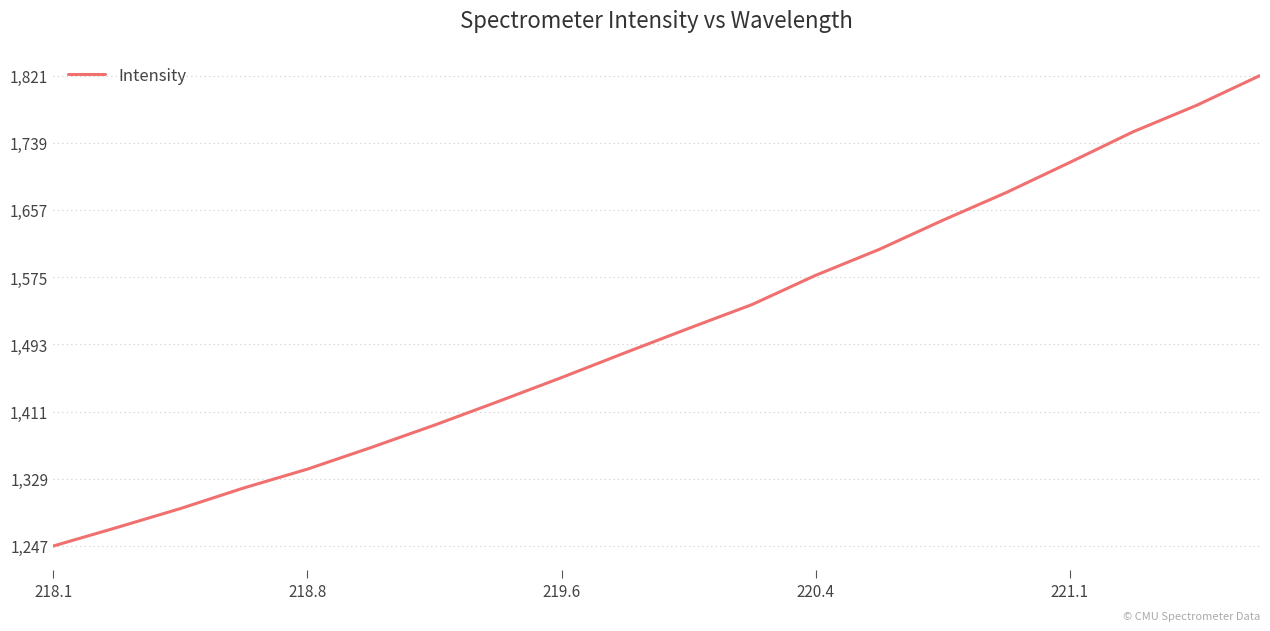

What is the greatest value displayed?

1821.0